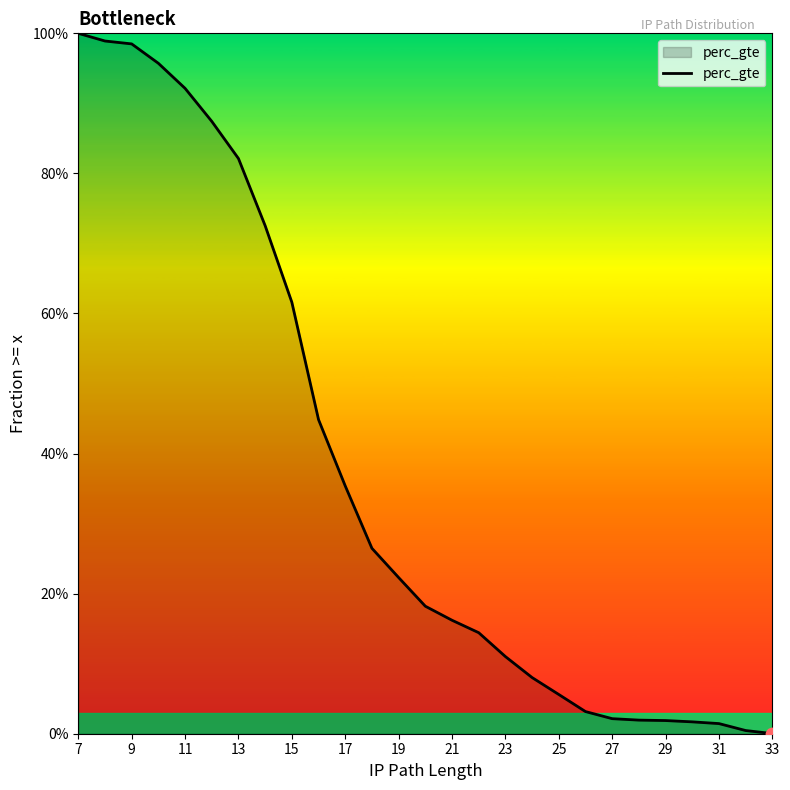

Which has a higher value, 21 or 17?

17